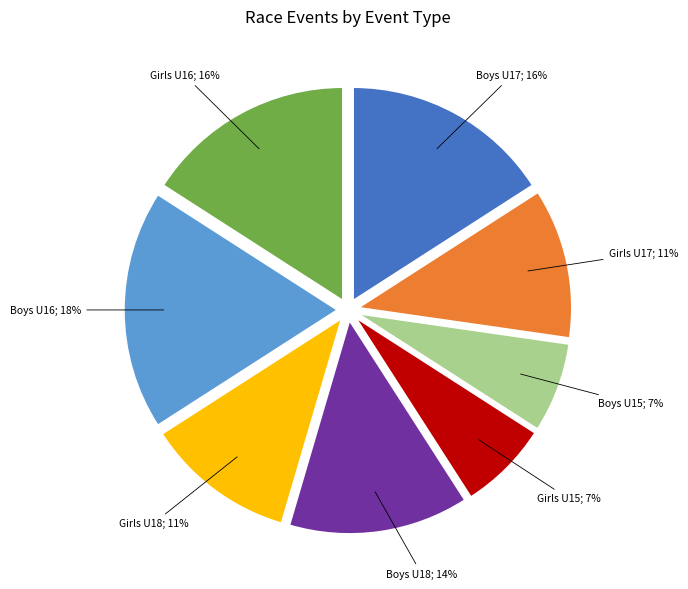

Does any single category account for the majority?

No